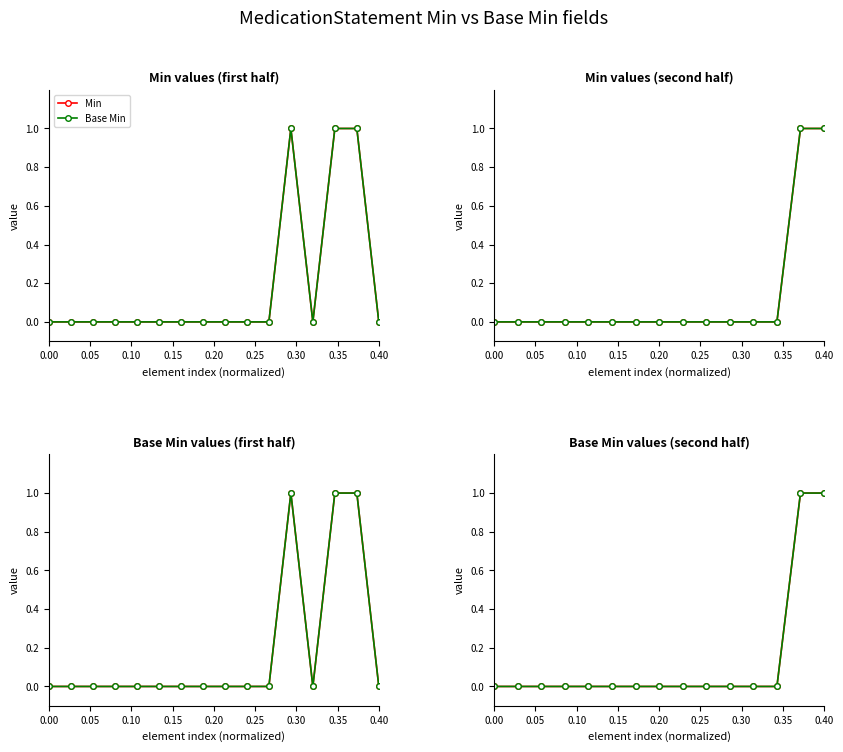

Between 14 and 0.05, which is larger?

14